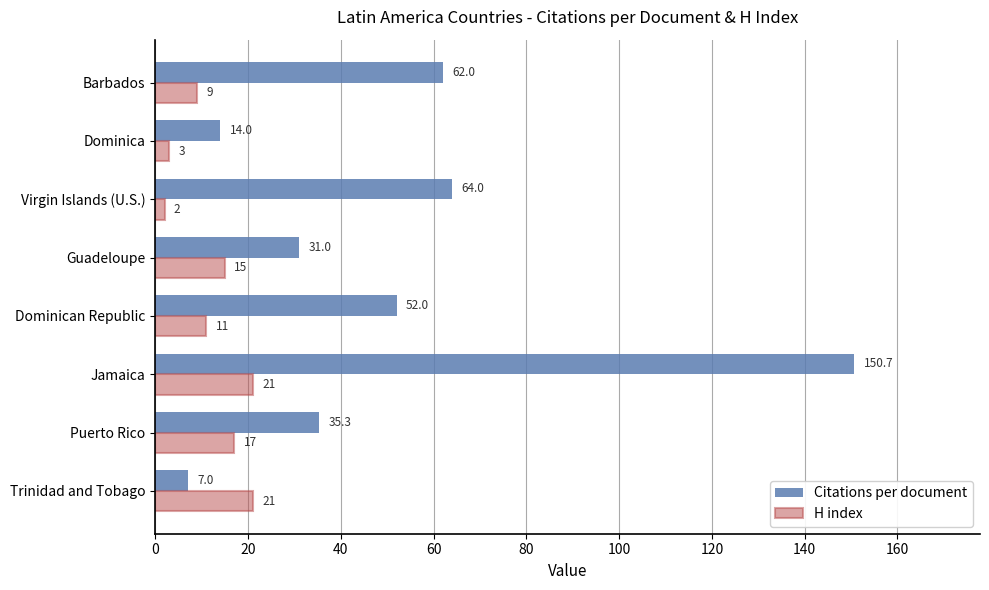

At how many categories does at least one series exceed 141?

1